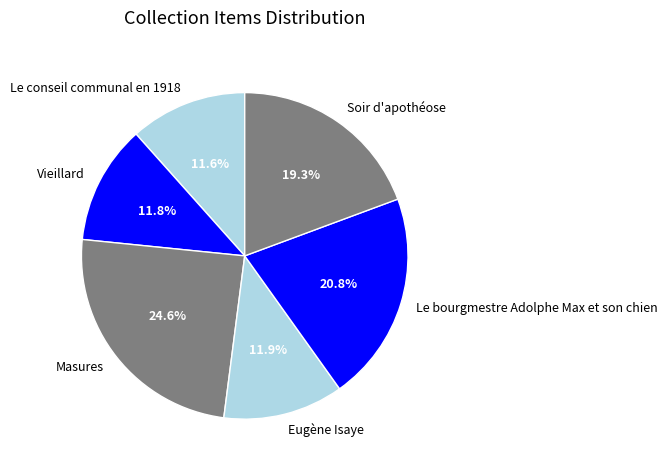

Which slice is the largest?

Masures